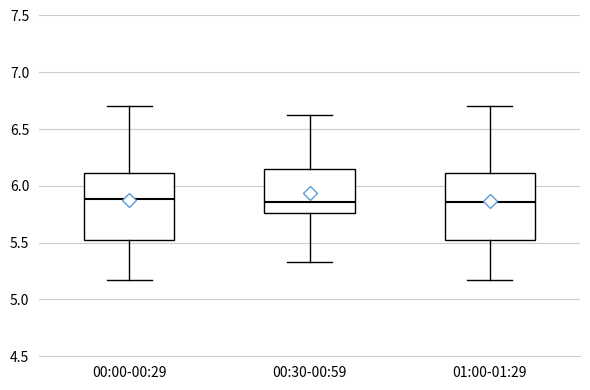

Reading left to right, read every box against the y-axis: the position of its median line, the range the box covers, and the ends of its whiskers. The values are not printed on the chart, so give them approximately, as read against the axis.

00:00-00:29: median 5.90, box 5.50 to 6.10, whiskers 5.15 to 6.70
00:30-00:59: median 5.85, box 5.75 to 6.15, whiskers 5.35 to 6.60
01:00-01:29: median 5.85, box 5.50 to 6.10, whiskers 5.15 to 6.70